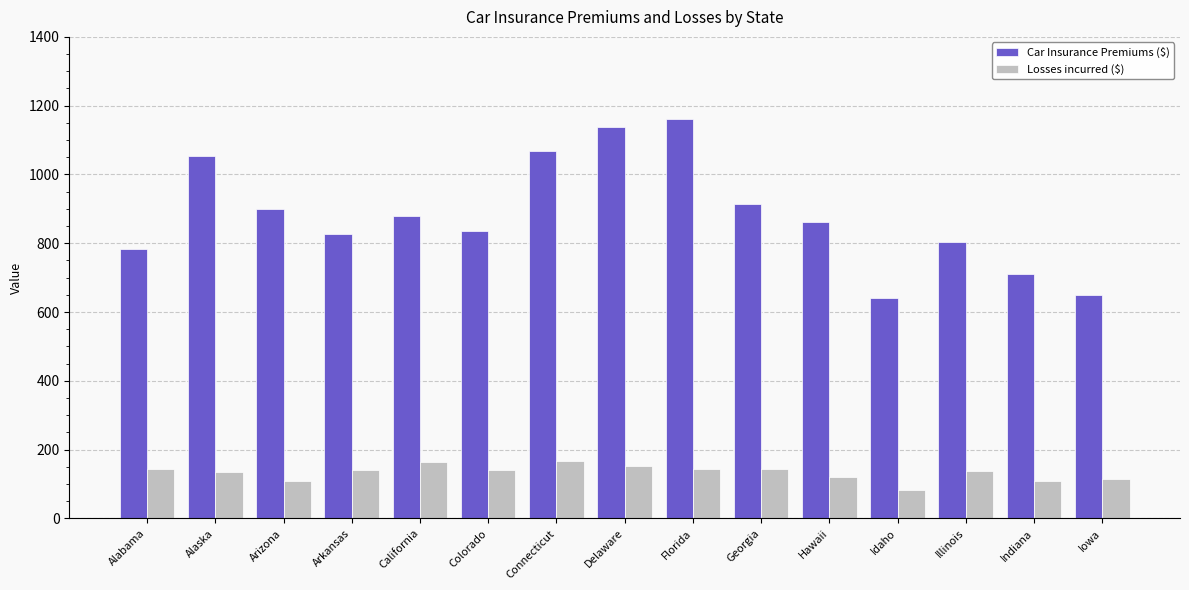

What is the difference between the highest and lowest values at Arizona?

789.1